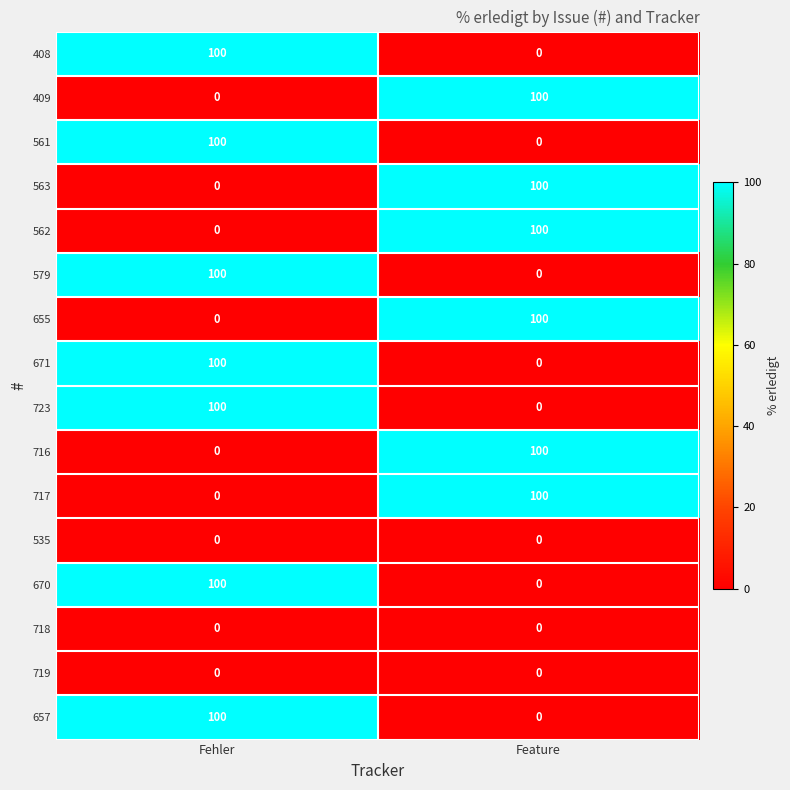

What is the total value across all series at Feature?

600